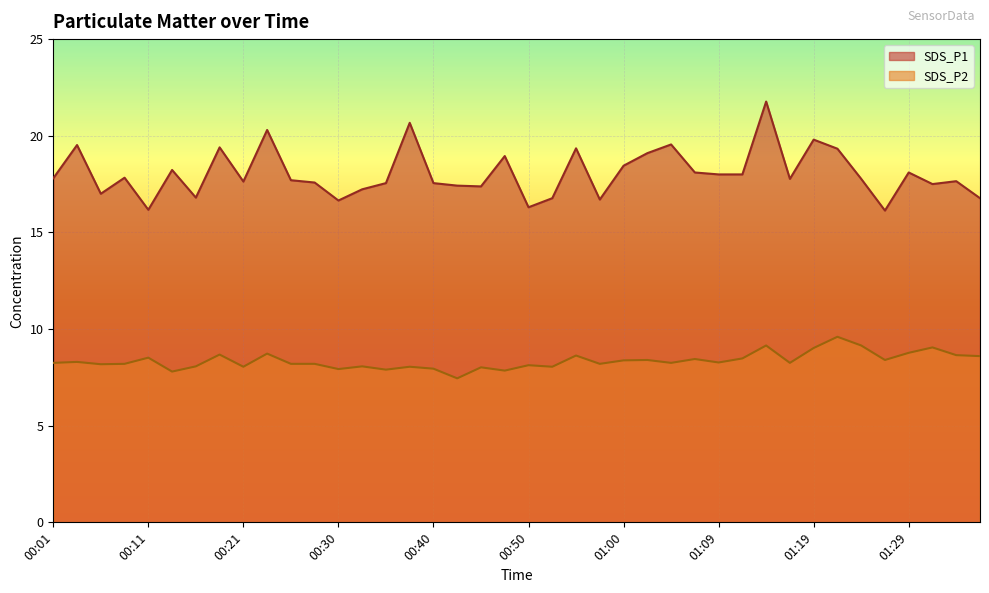

Where does the SDS_P2 series first go above 8?

00:01